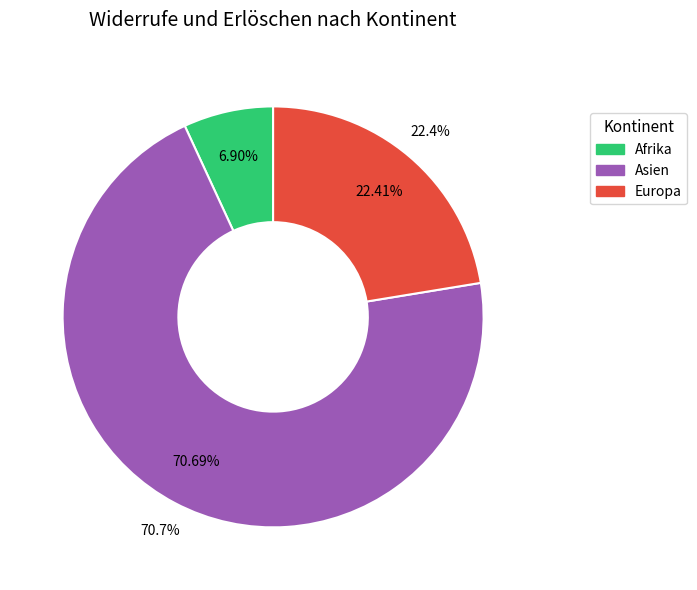

How much of the chart is everything except Afrika?

93.1%